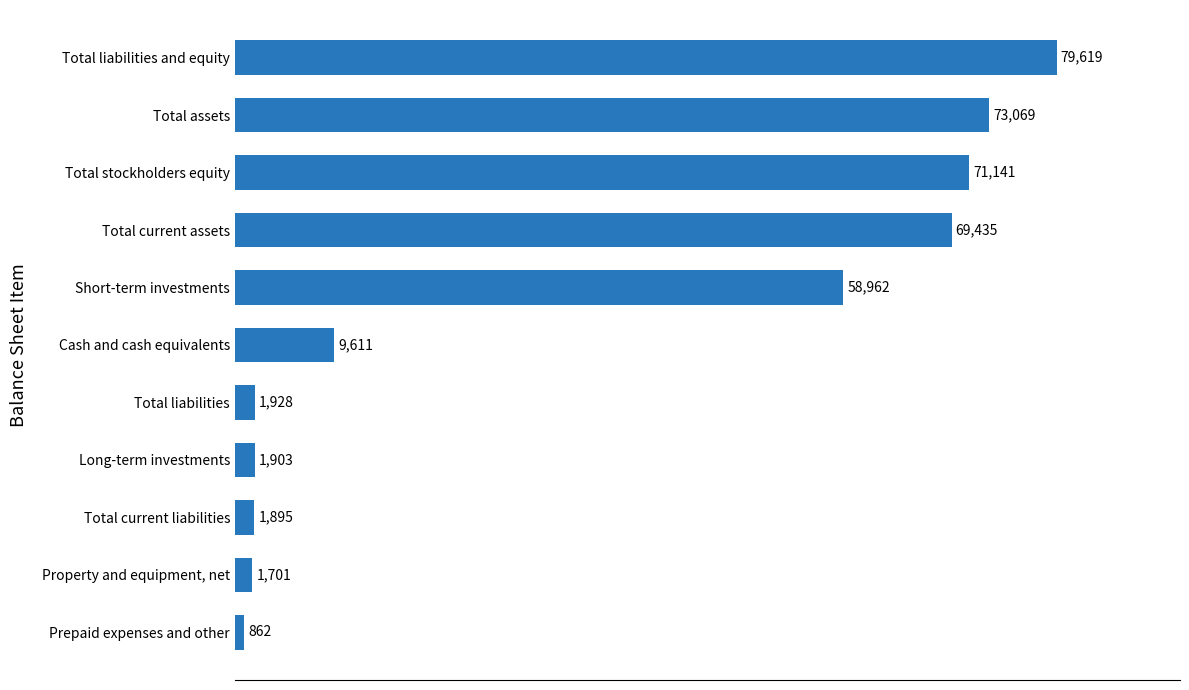

What is the maximum value shown in the chart?

79619